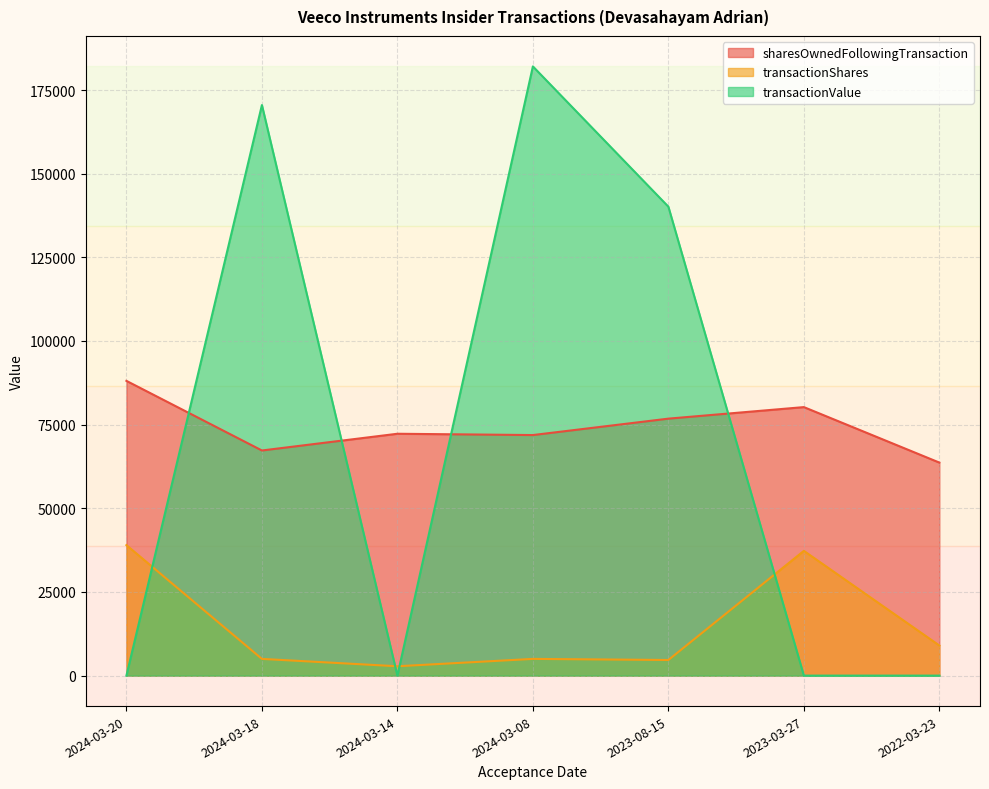

At which label does sharesOwnedFollowingTransaction reach its minimum?

2022-03-23